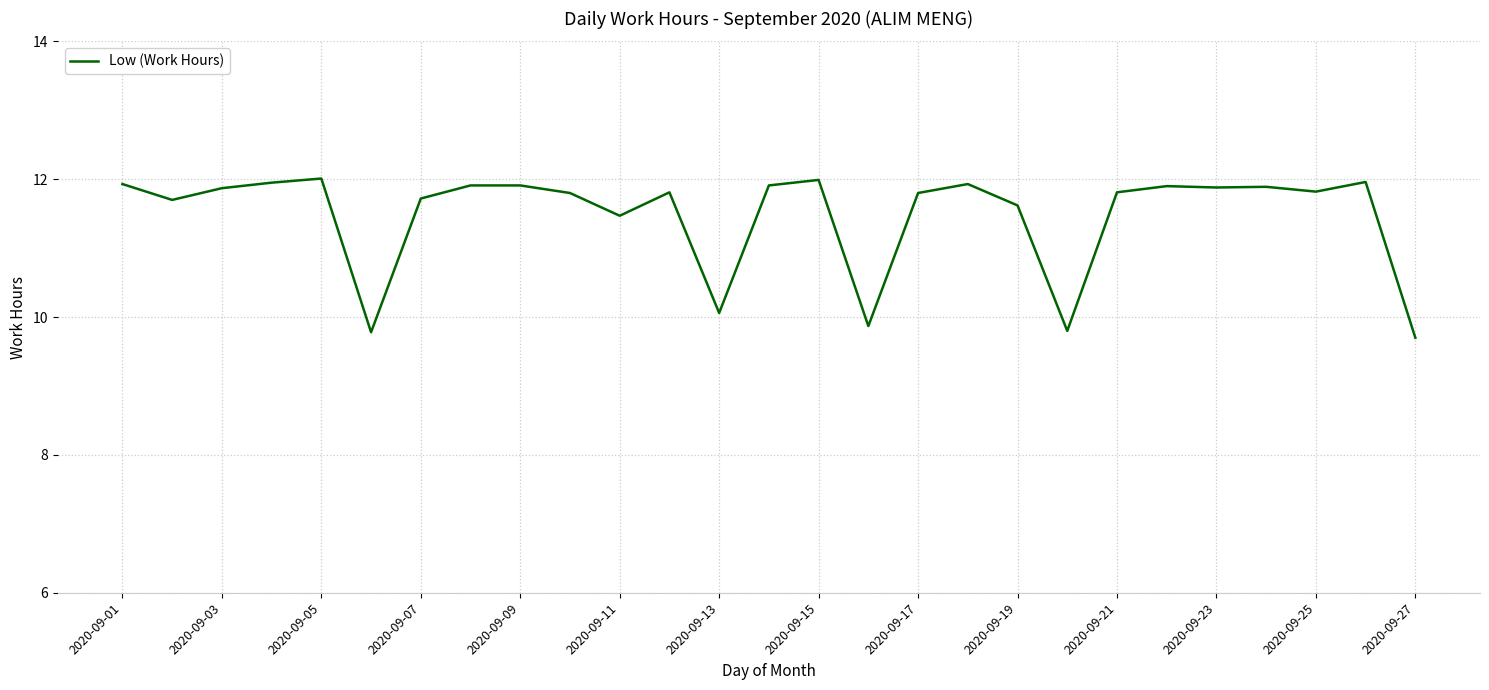

What is the maximum value shown in the chart?

12.0